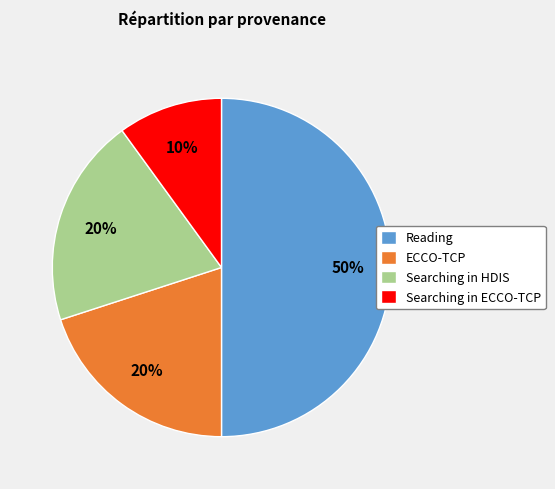

The Reading slice represents 40% of the pie. True or false?

False